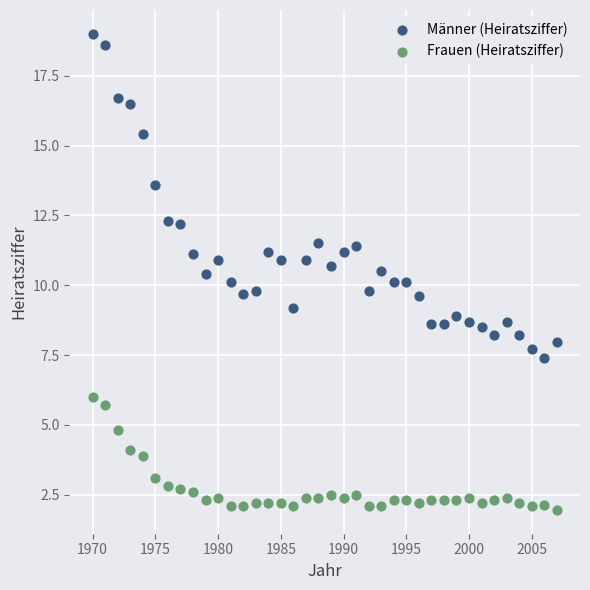

Which series reaches the maximum Y coordinate?

Männer (Heiratsziffer)